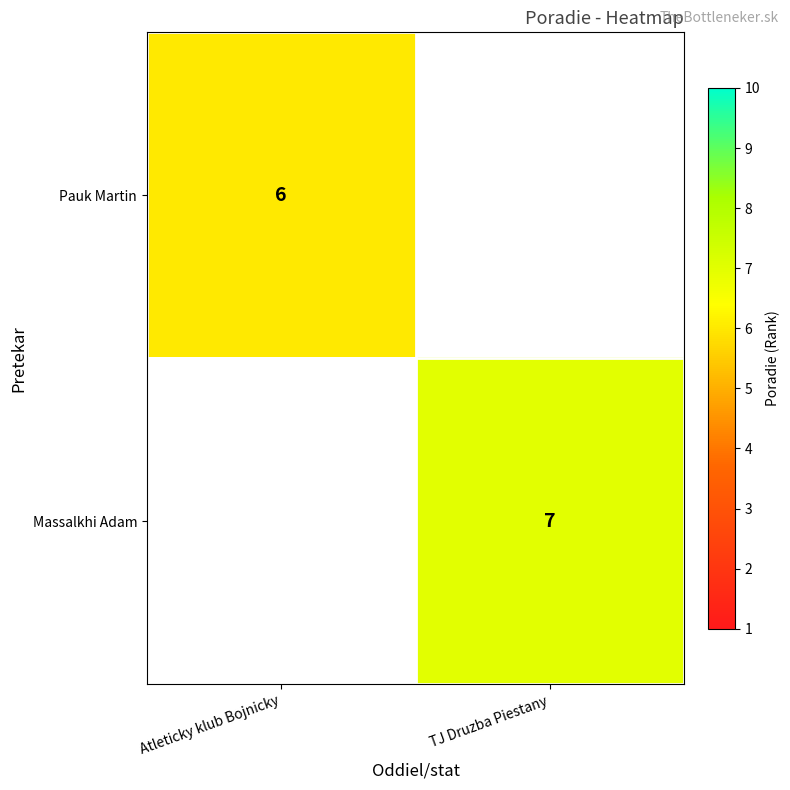

Is the value of Pauk Martin at Atleticky klub Bojnicky greater than the value of Massalkhi Adam at TJ Druzba Piestany?

No